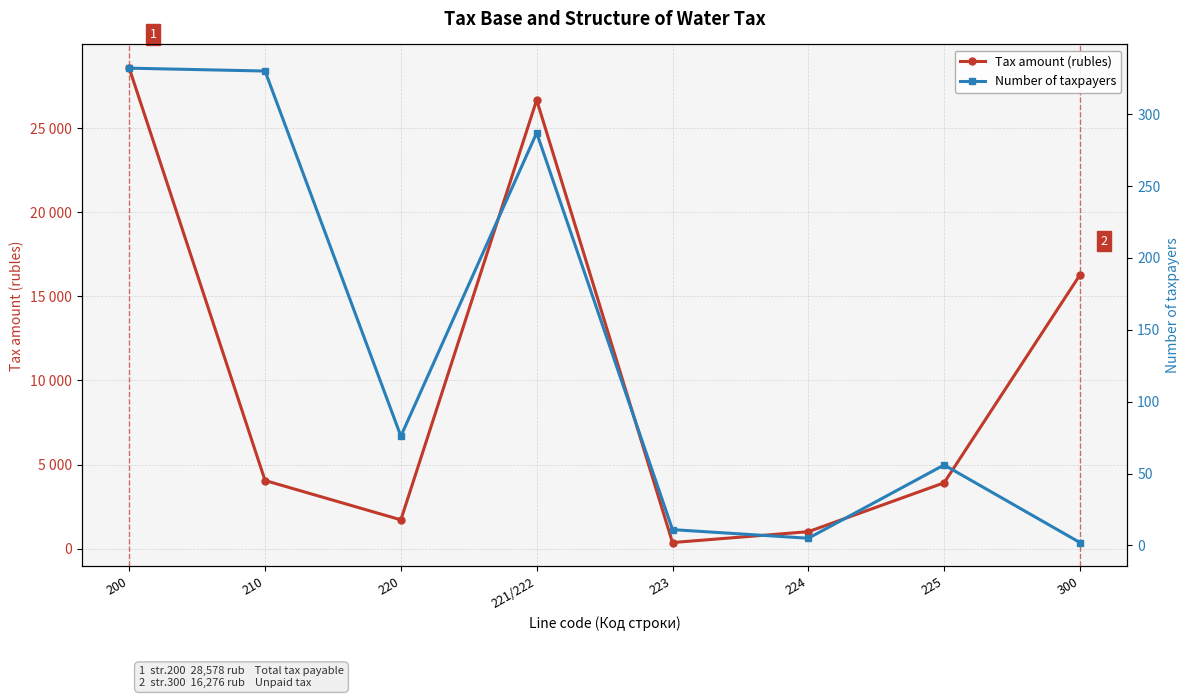

True or false: Number of taxpayers and Tax amount (rubles) cross at least once.

False